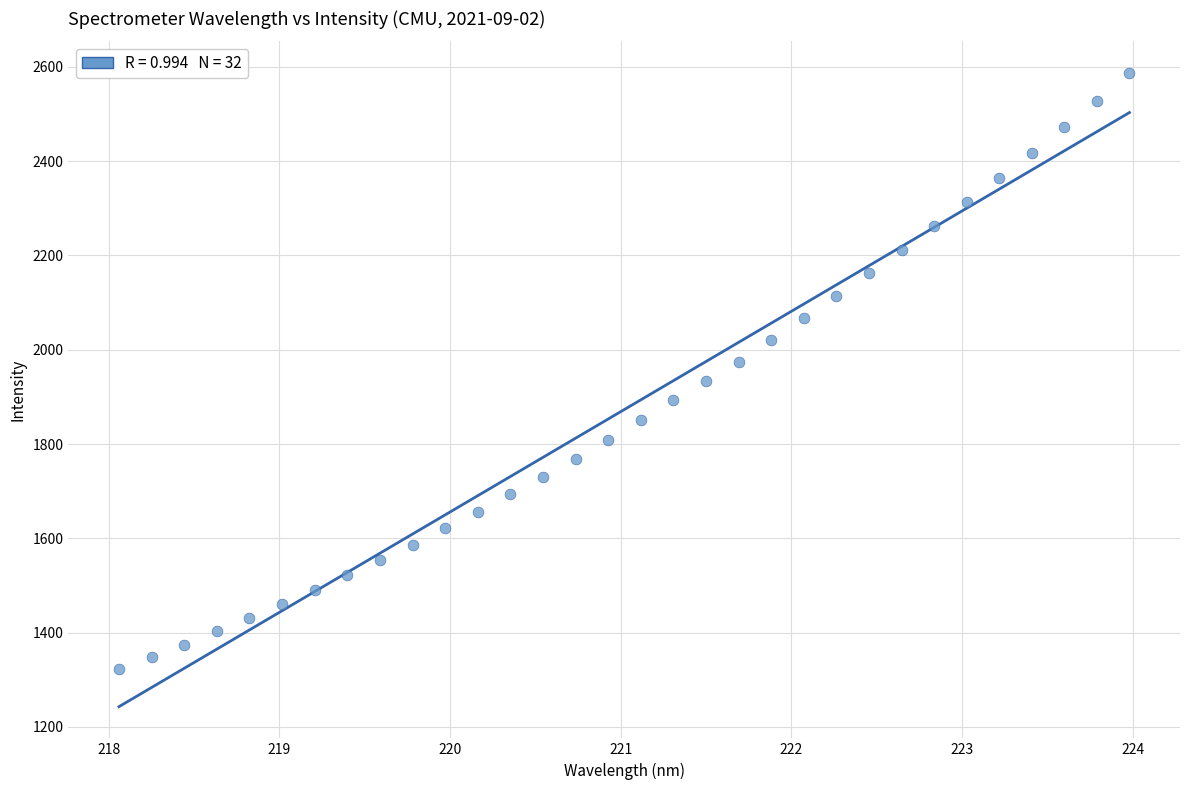

What is the range of Y values (max minus min)?

1263.4